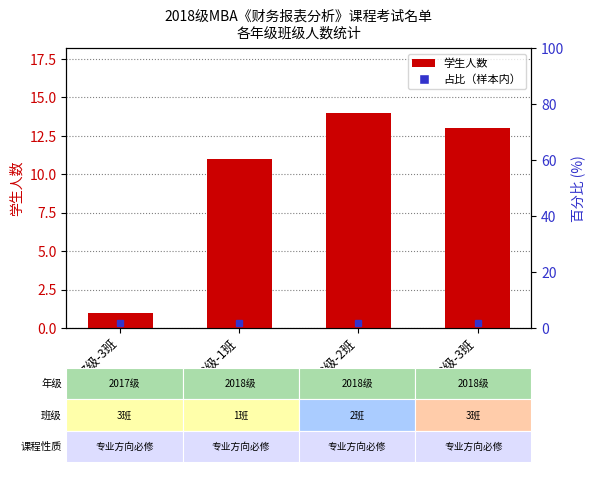

What is the change in value from 2017级-3班 to 2018级-3班?

+12